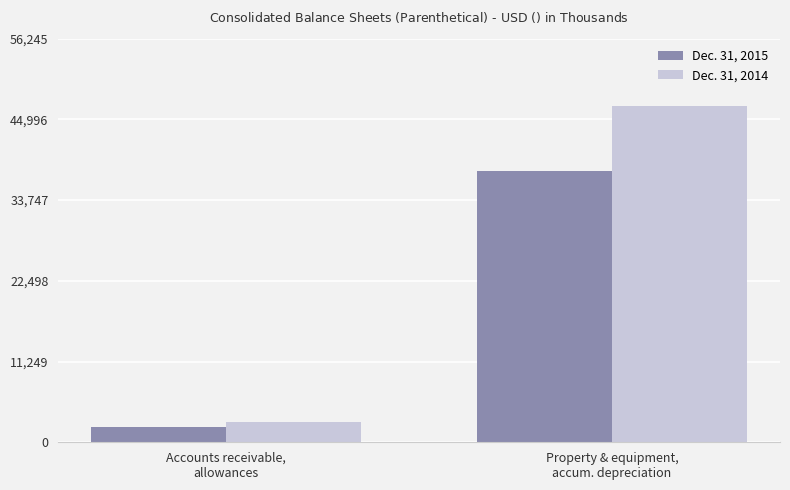

What is the greatest value displayed?

46871